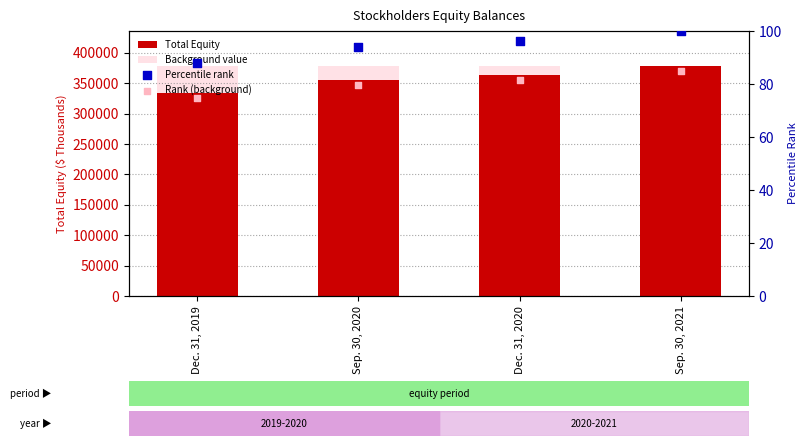

Is the value of Rank (background) at Dec. 31, 2019 greater than the value of Background value at Sep. 30, 2020?

No